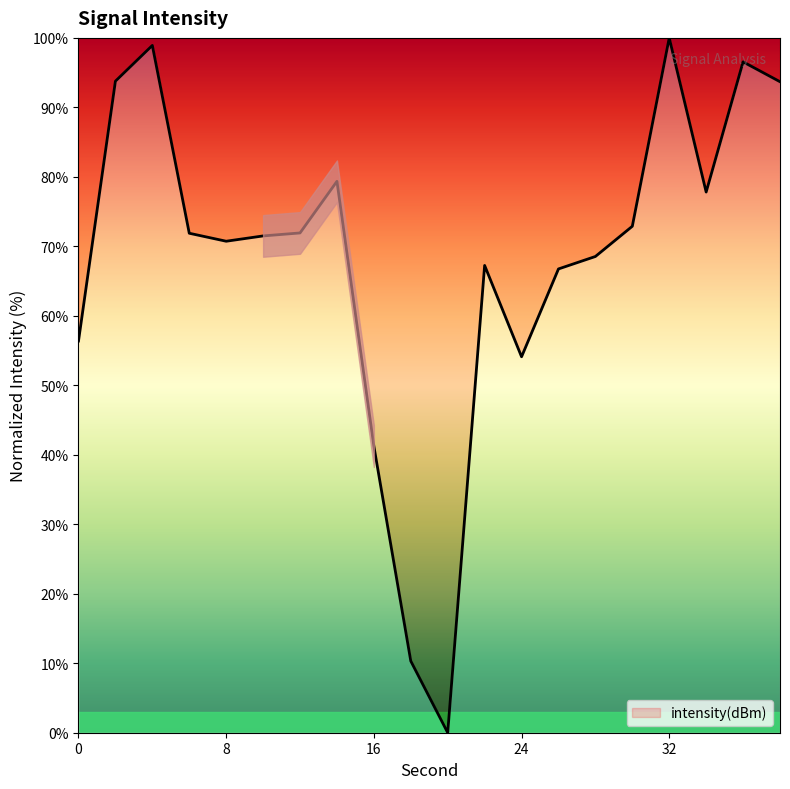

True or false: there are more than 1 points higher than both neighbors.

True